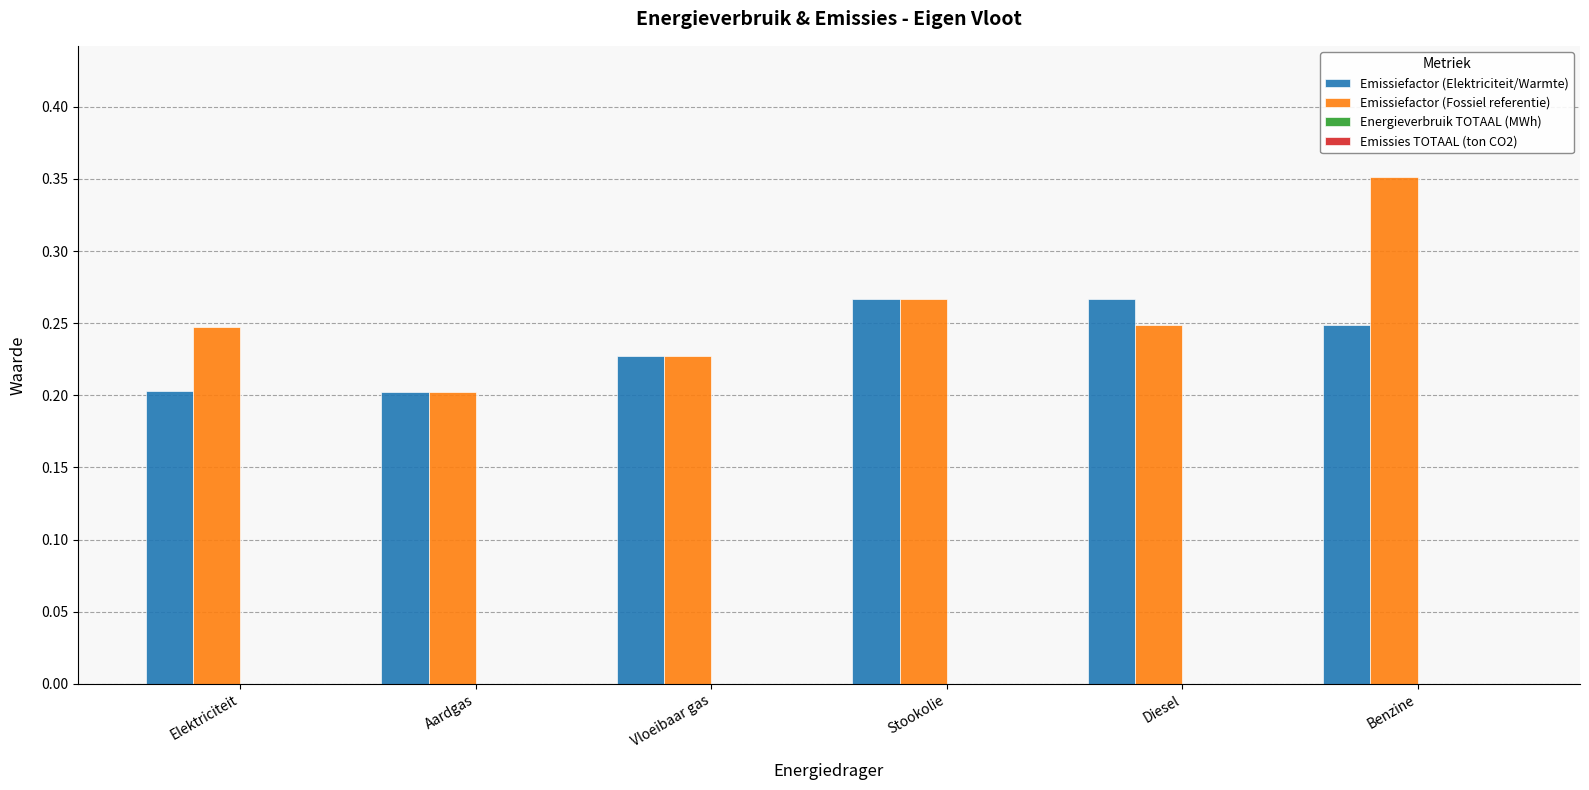

The Emissiefactor (Fossiel referentie) series shows 0.2 at Diesel. True or false?

True